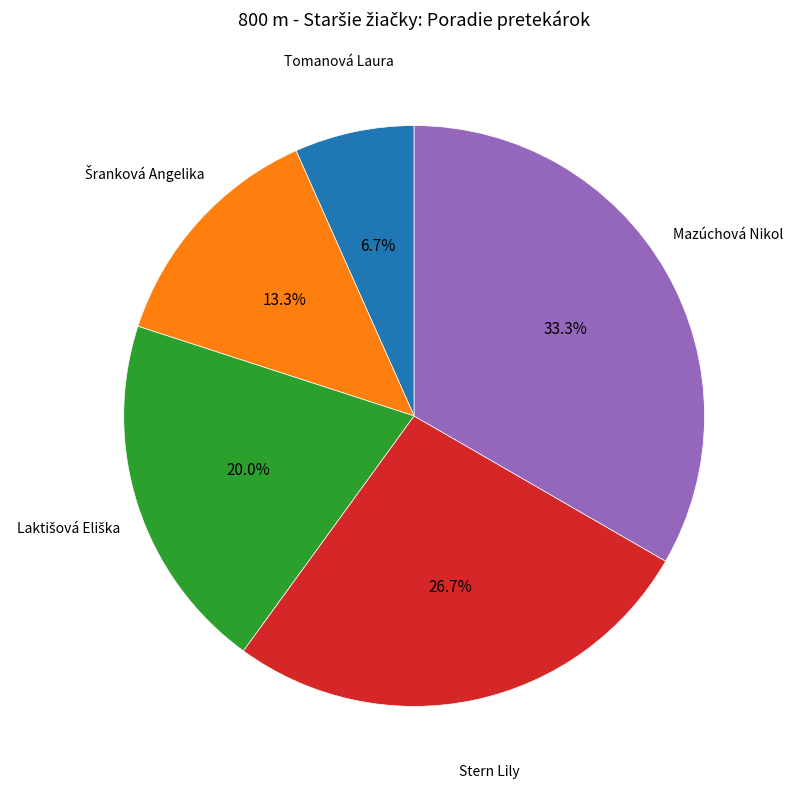

Does any single category account for the majority?

No